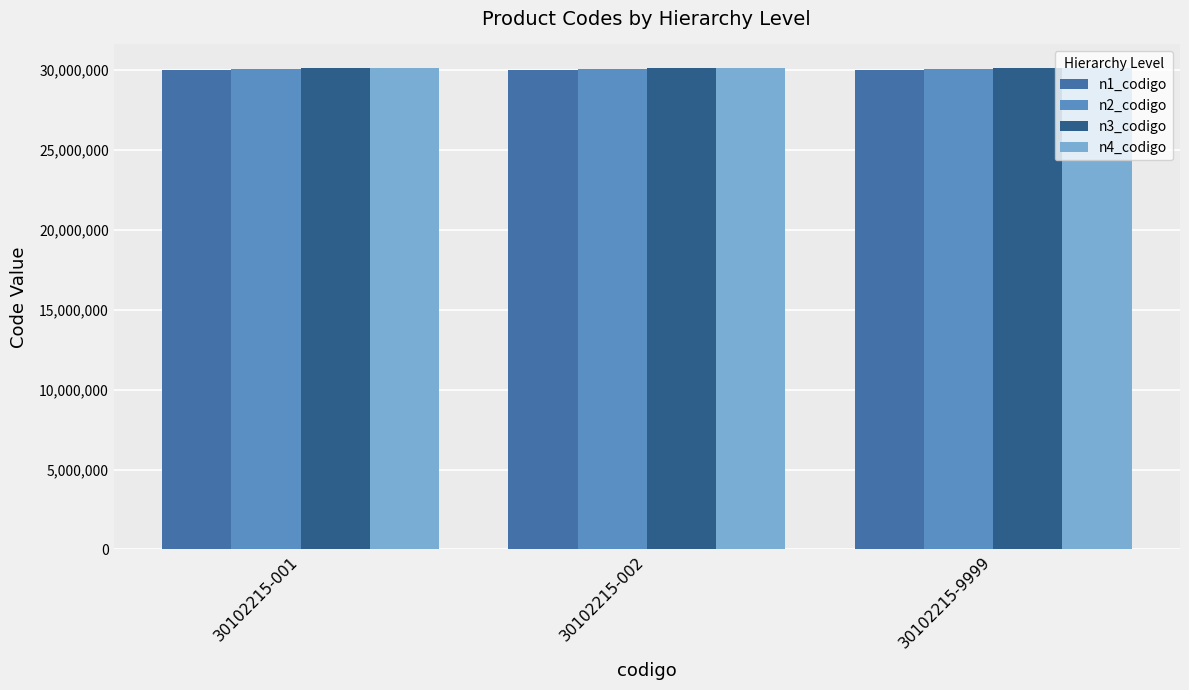

What is the spread (max minus min) of values at 30102215-001?

102215